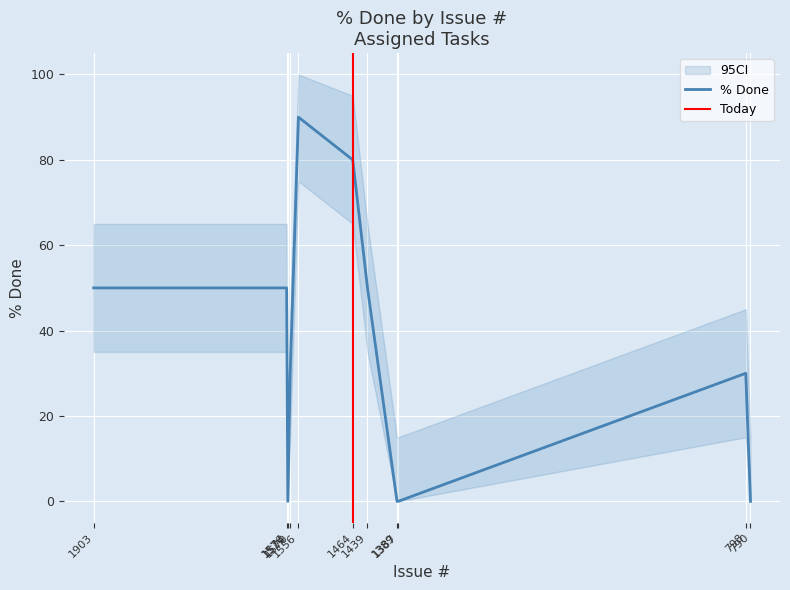

Reading left to right, what are all the values shown in this chart?

50	50	0	30	90	80	50	0	0	30	0